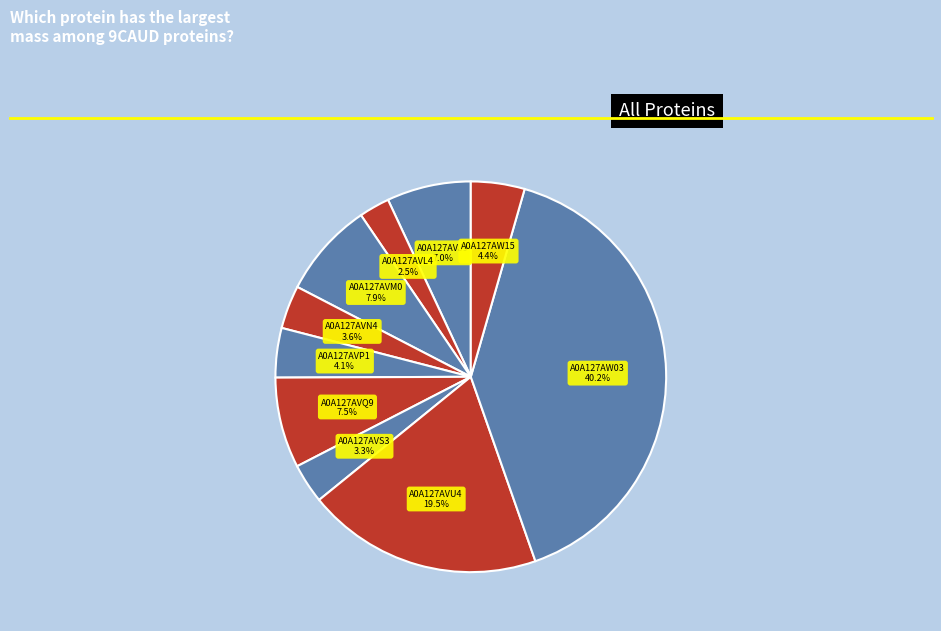

Combined, do A0A127AW15 and A0A127AVQ9 account for over 50%?

No